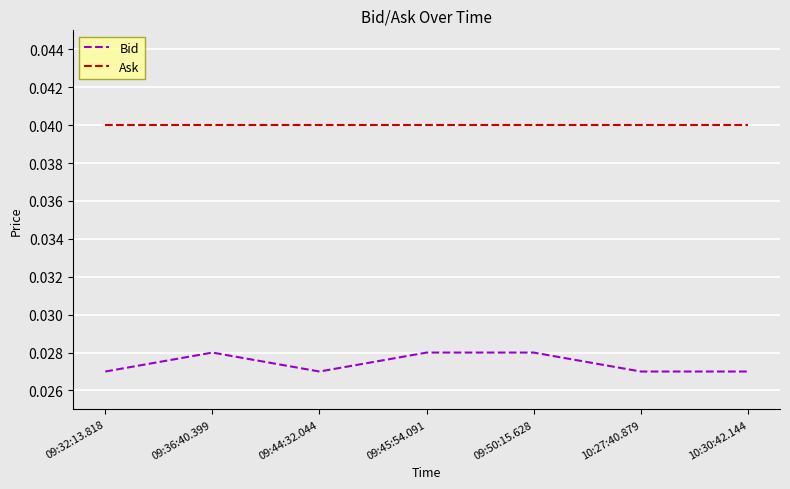

What is the sum of the Ask values at 10:27:40.879 and 09:44:32.044?

0.1